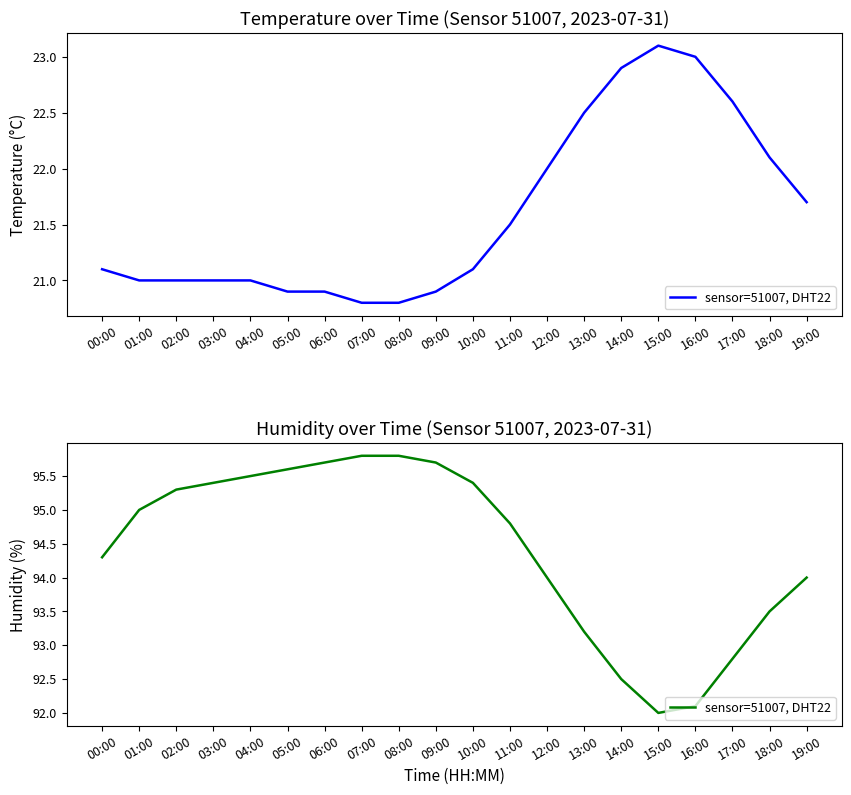

List the labels in order of value, largest first.

07:00, 08:00, 06:00, 09:00, 05:00, 04:00, 03:00, 10:00, 02:00, 01:00, 11:00, 00:00, 12:00, 19:00, 18:00, 13:00, 17:00, 14:00, 16:00, 15:00